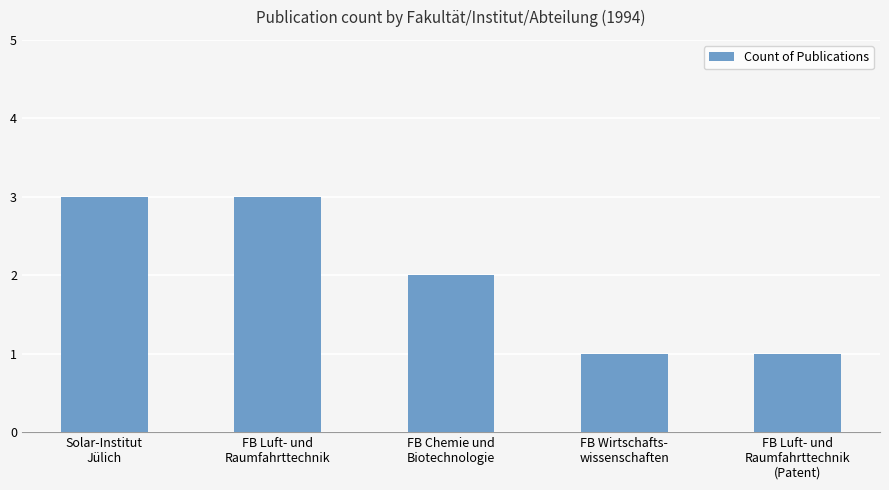

How many values are below 2?

2